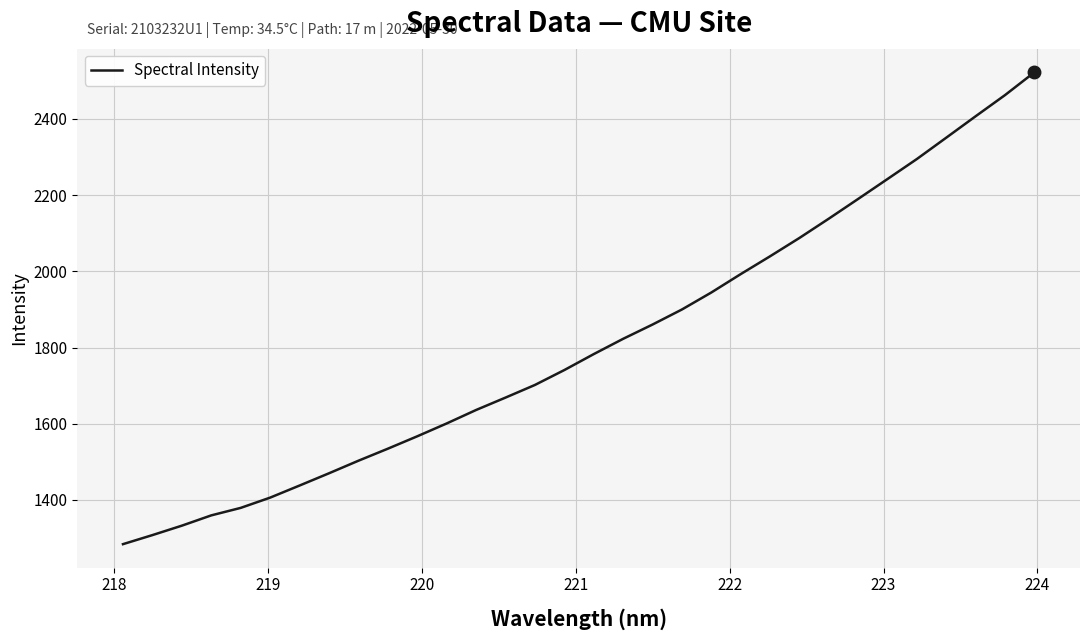

How many lines are shown in the chart?

1